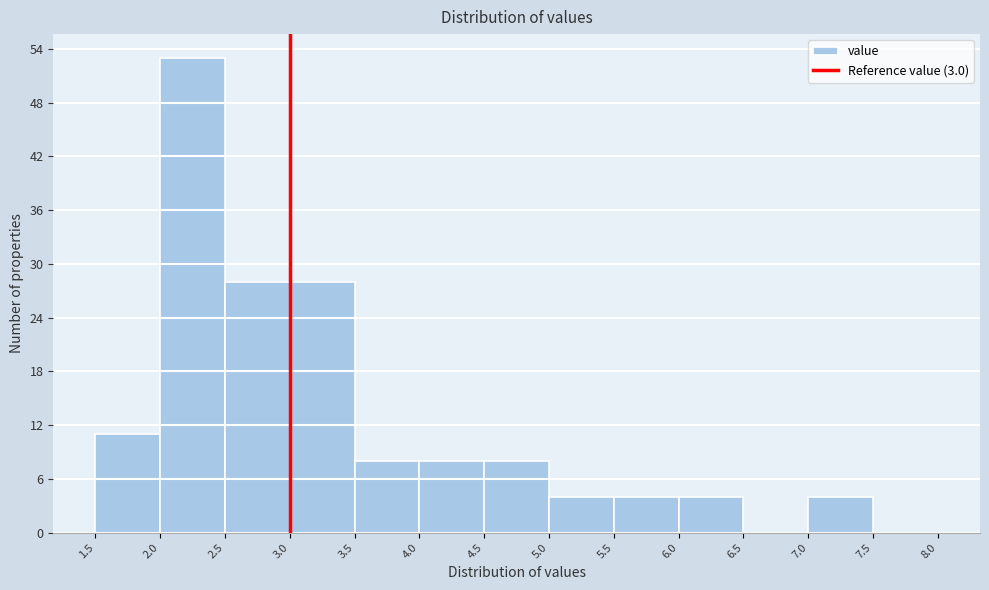

Reading left to right, transcribe this chart: for each bar, give the range it covers on the x-axis and its height. The values are not printed on the chart, so give them approximately, as read against the axis.

1.5 to 2.0: 11
2.0 to 2.5: 53
2.5 to 3.0: 28
3.0 to 3.5: 28
3.5 to 4.0: 8
4.0 to 4.5: 8
4.5 to 5.0: 8
5.0 to 5.5: 4
5.5 to 6.0: 4
6.0 to 6.5: 4
6.5 to 7.0: 0
7.0 to 7.5: 4
7.5 to 8.0: 0